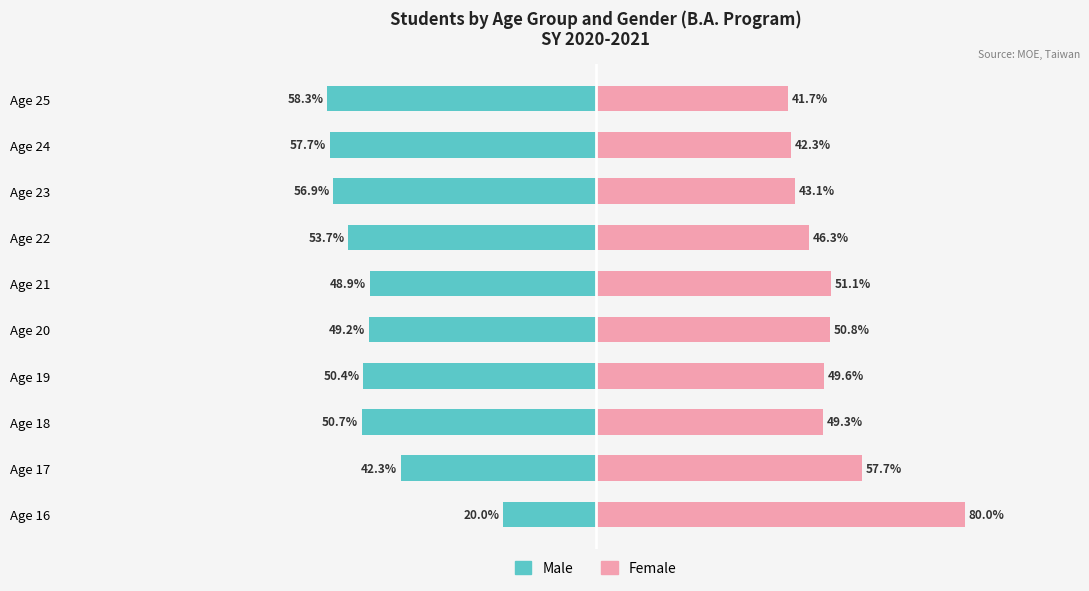

How many series are shown in this chart?

2